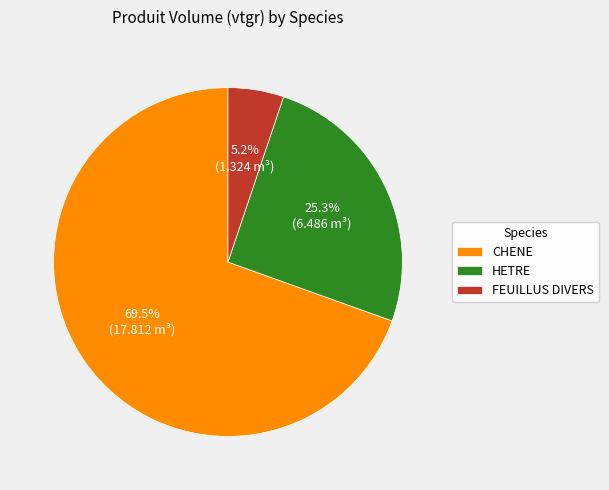

Rank the categories by value from lowest to highest.

FEUILLUS DIVERS, HETRE, CHENE